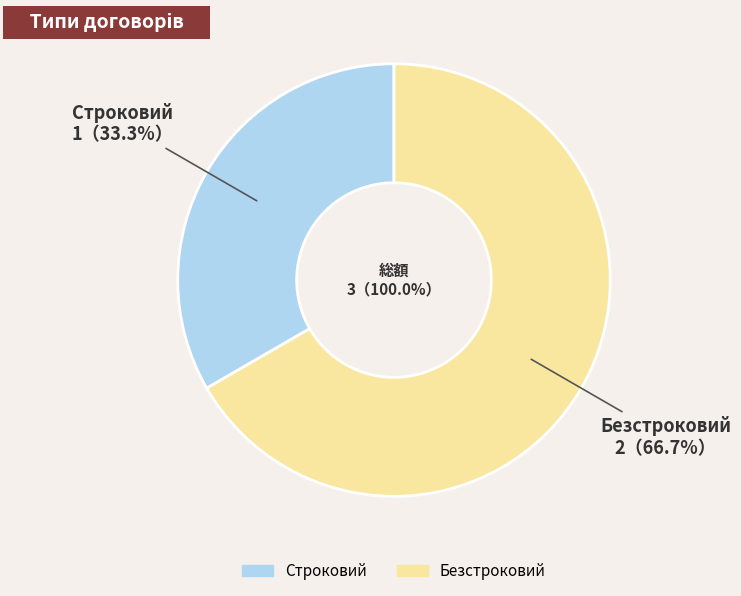

How many slices are in this pie chart?

2